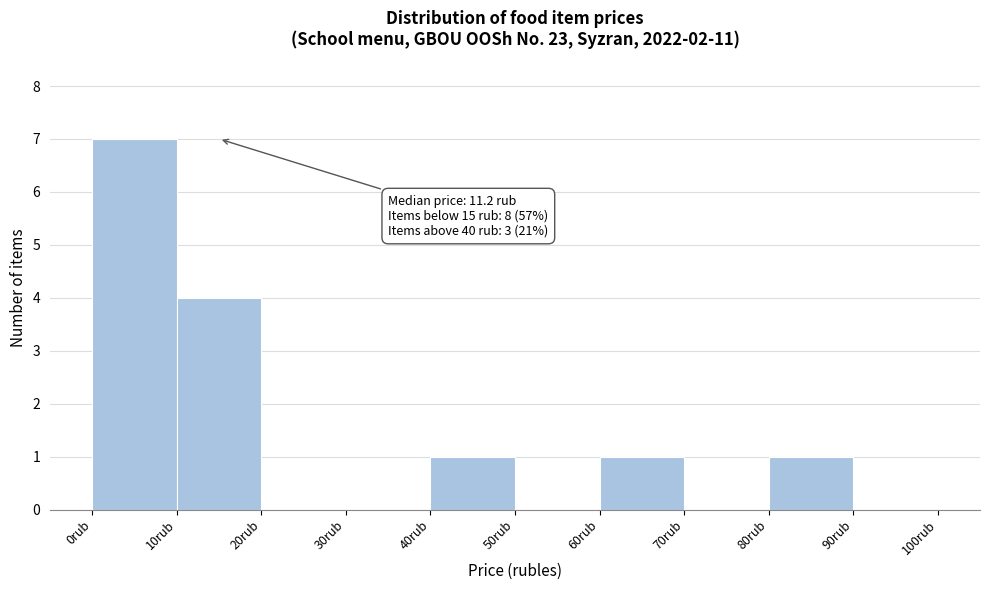

Over which range of the x-axis is the bar tallest?

0 to 10